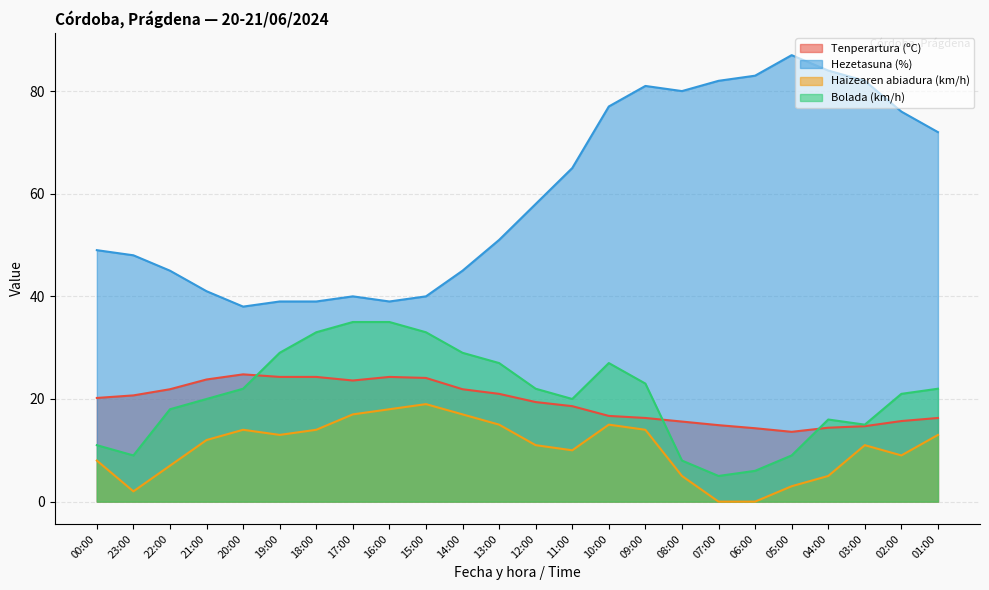

True or false: Bolada (km/h) has more than 0 interior local peaks.

True